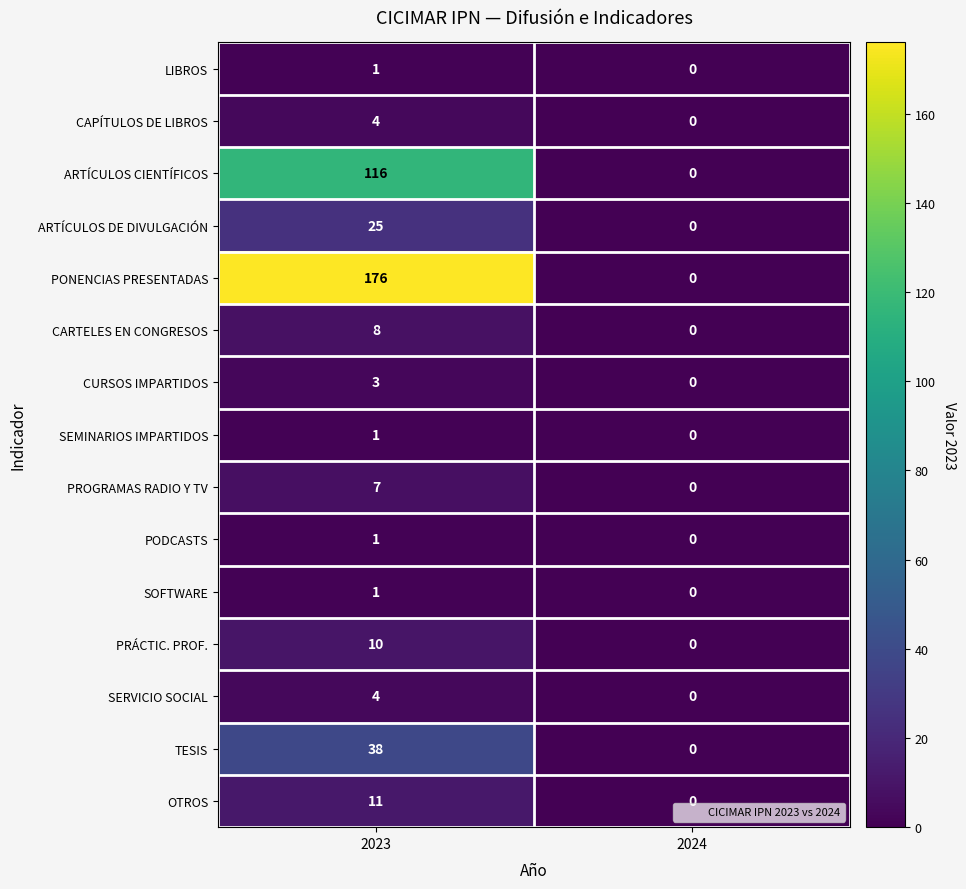

Between 2023 and 2024, which series saw the biggest shift?

PONENCIAS PRESENTADAS